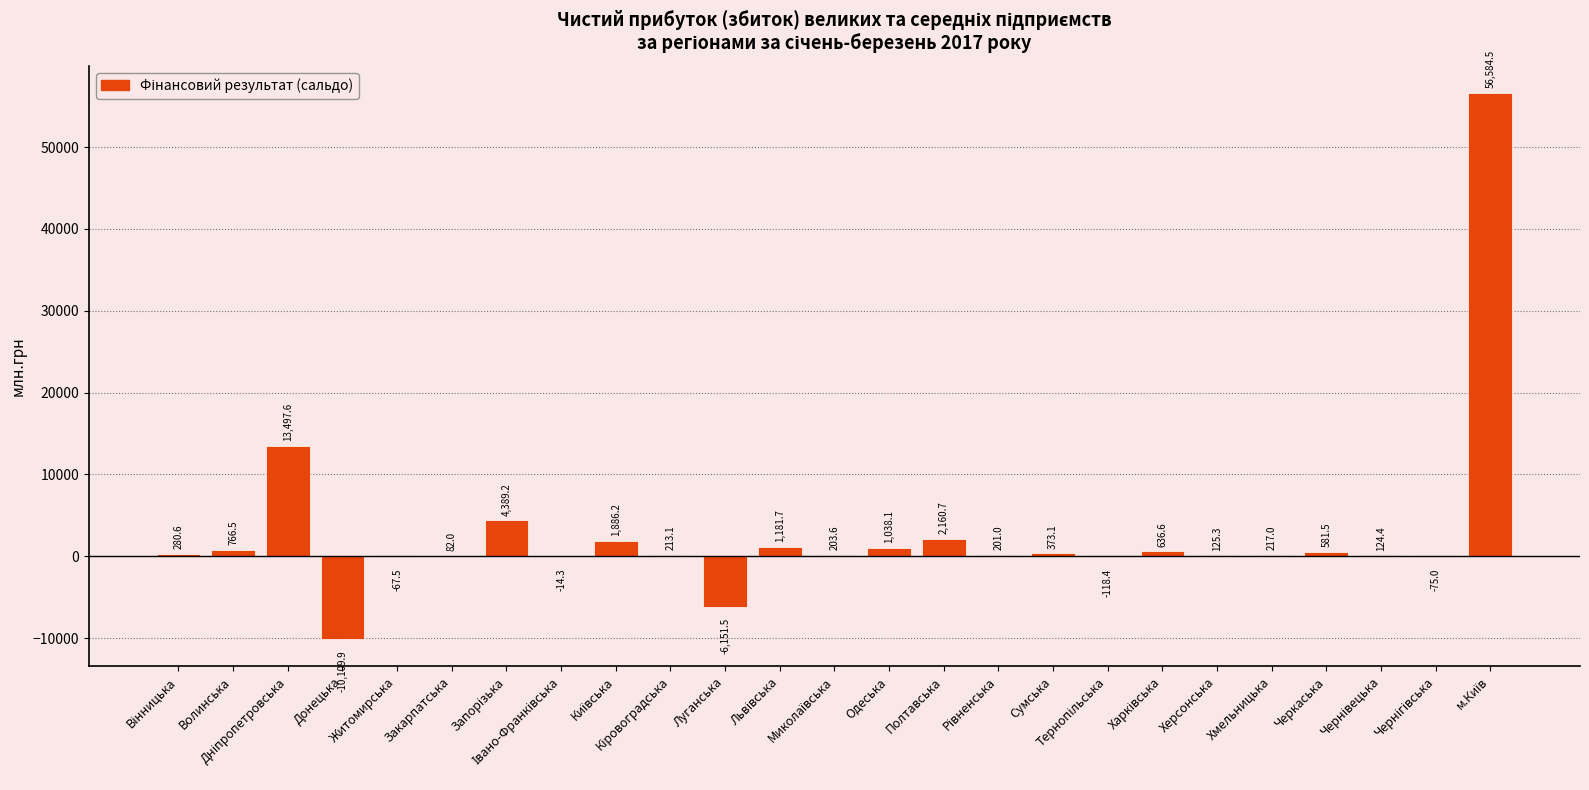

What is the average value?

2720.2